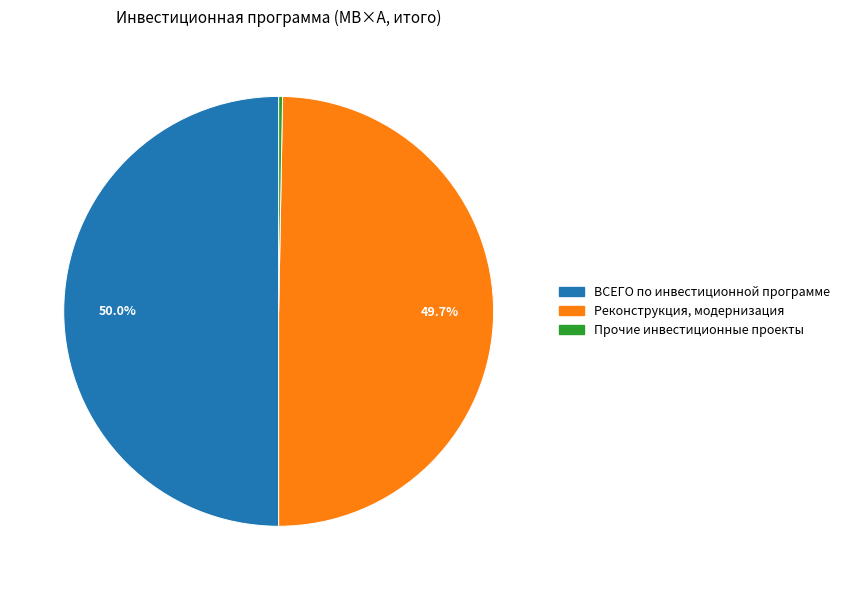

How many slices are in this pie chart?

3